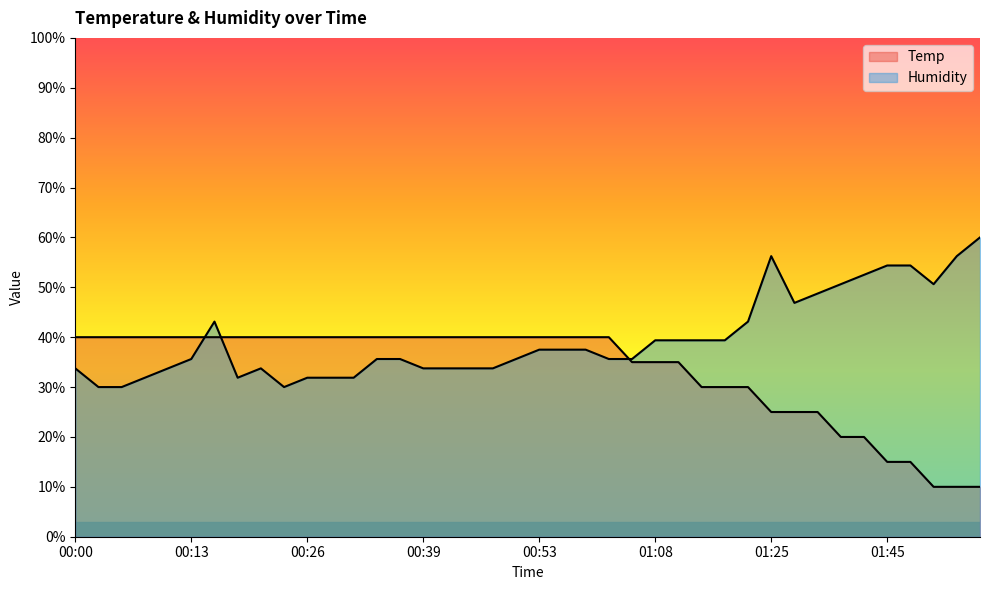

At which label is Temp closest to 24?

01:25